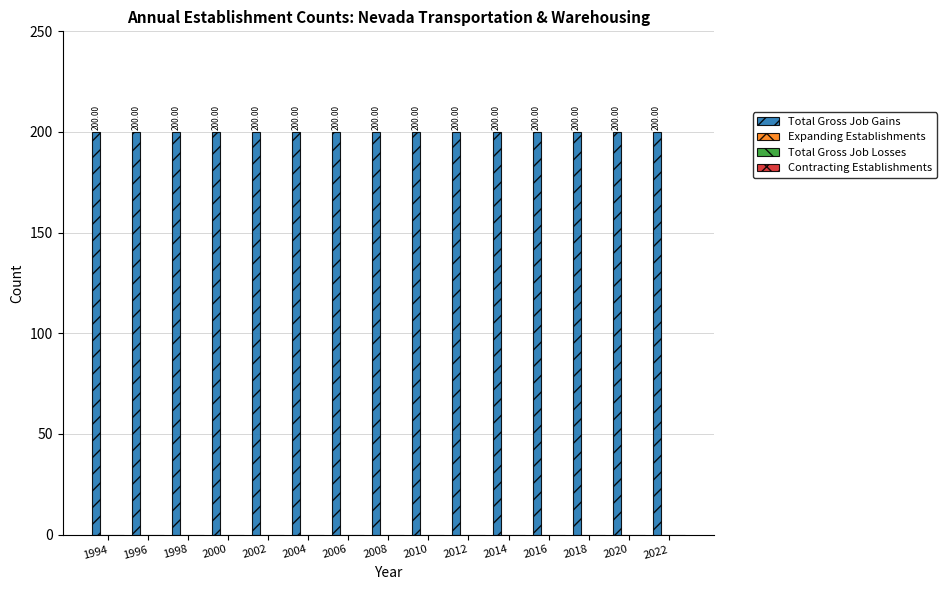

List the labels in order of Total Gross Job Losses value, smallest first.

1994, 1996, 1998, 2000, 2002, 2004, 2006, 2008, 2010, 2012, 2014, 2016, 2018, 2020, 2022